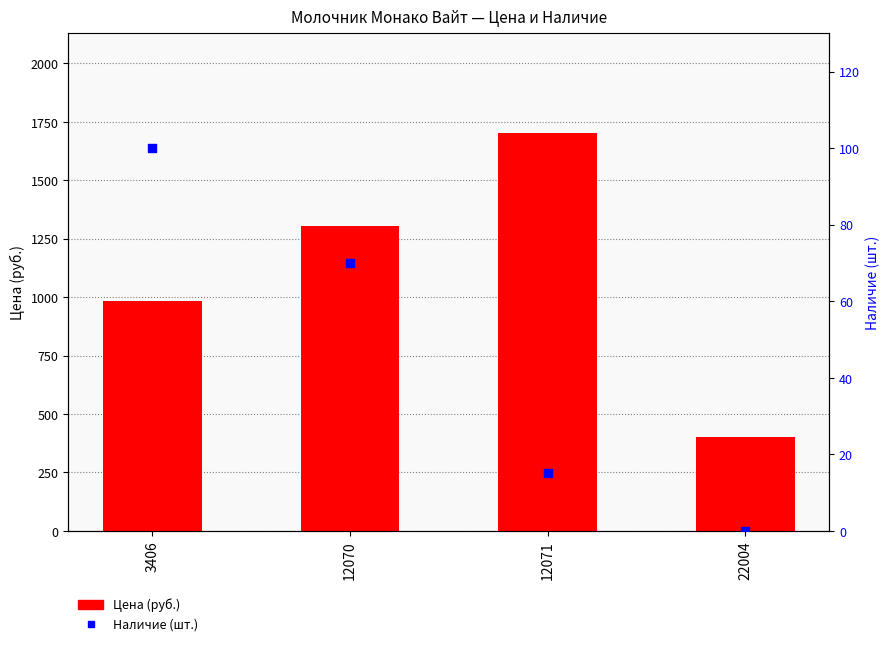

At which category is the sum across all series the highest?

12071